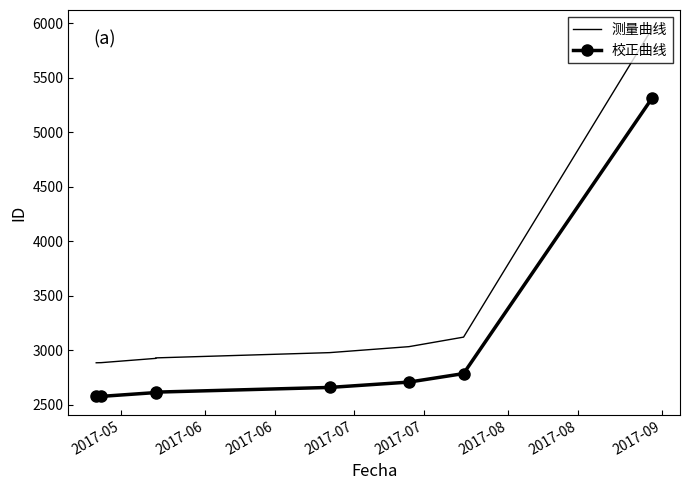

What is the sum of all 测量曲线 values?

26708.6